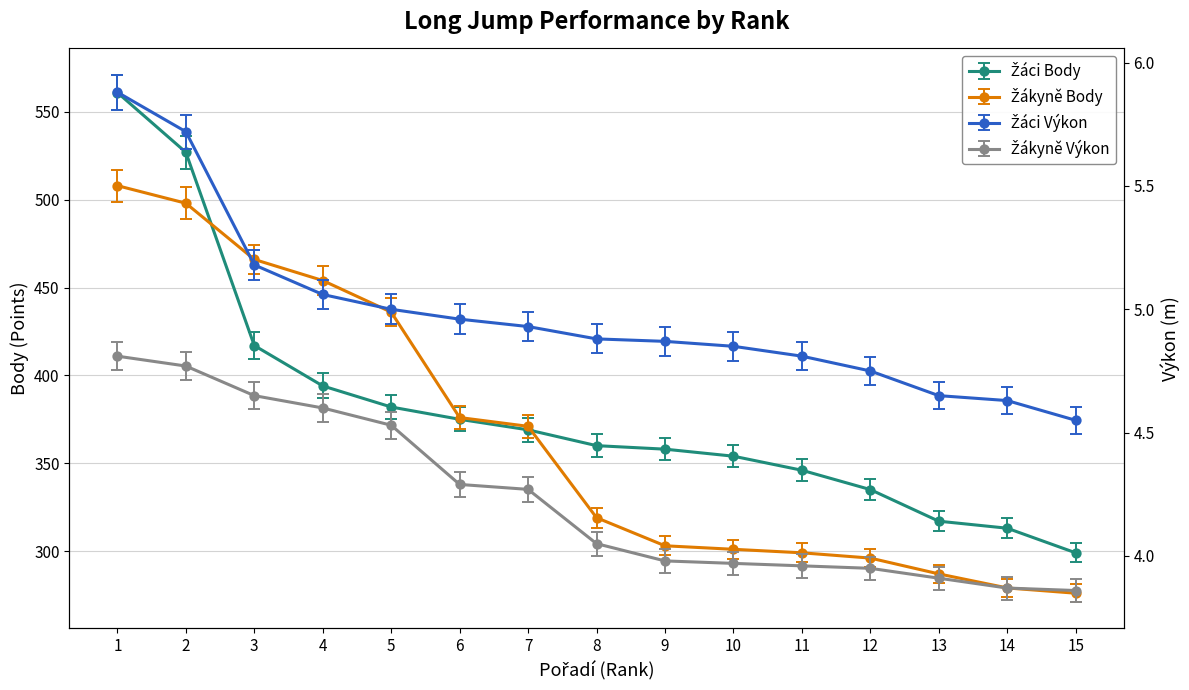

Rank the series by their maximum value, from highest to lowest.

Žáci Body, Žákyně Body, Žáci Výkon, Žákyně Výkon